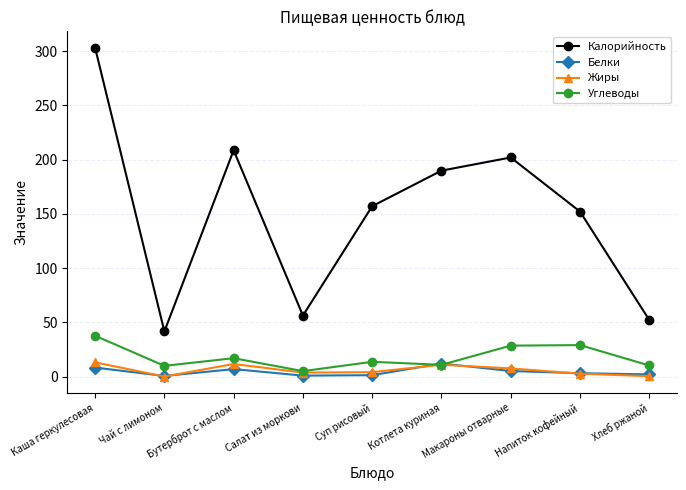

What position from the left is Суп рисовый?

5